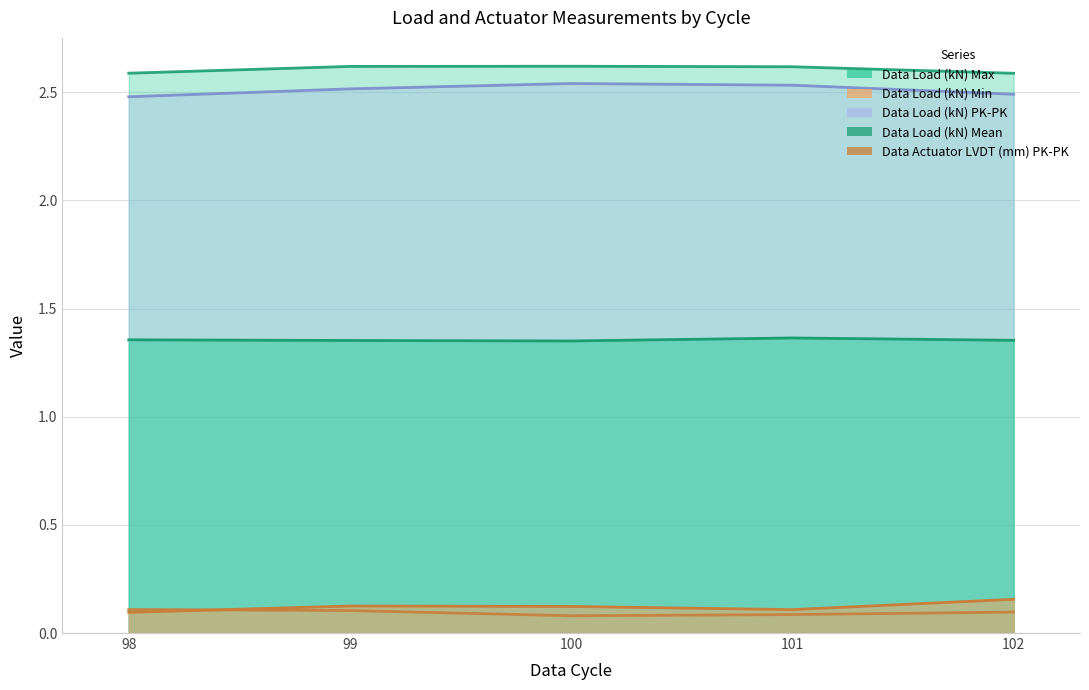

Which category has the highest value in the Data Load (kN) Max series?

100